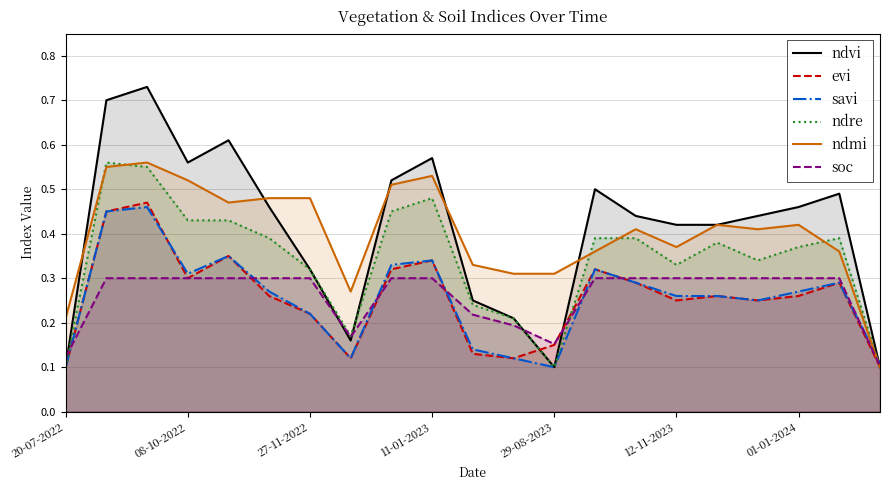

What are all the series names shown in the legend?

ndvi, evi, savi, ndre, ndmi, soc